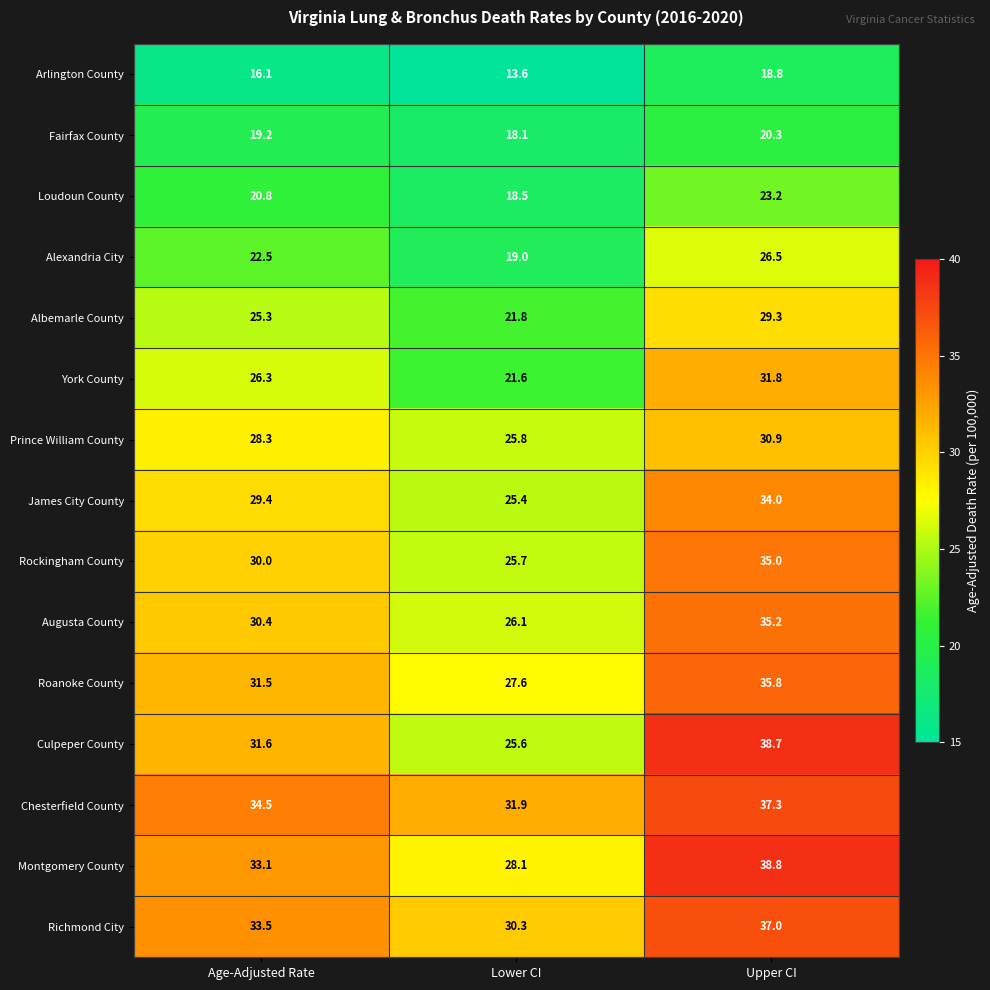

What is the difference between the highest and lowest values at Age-Adjusted Rate?

18.4